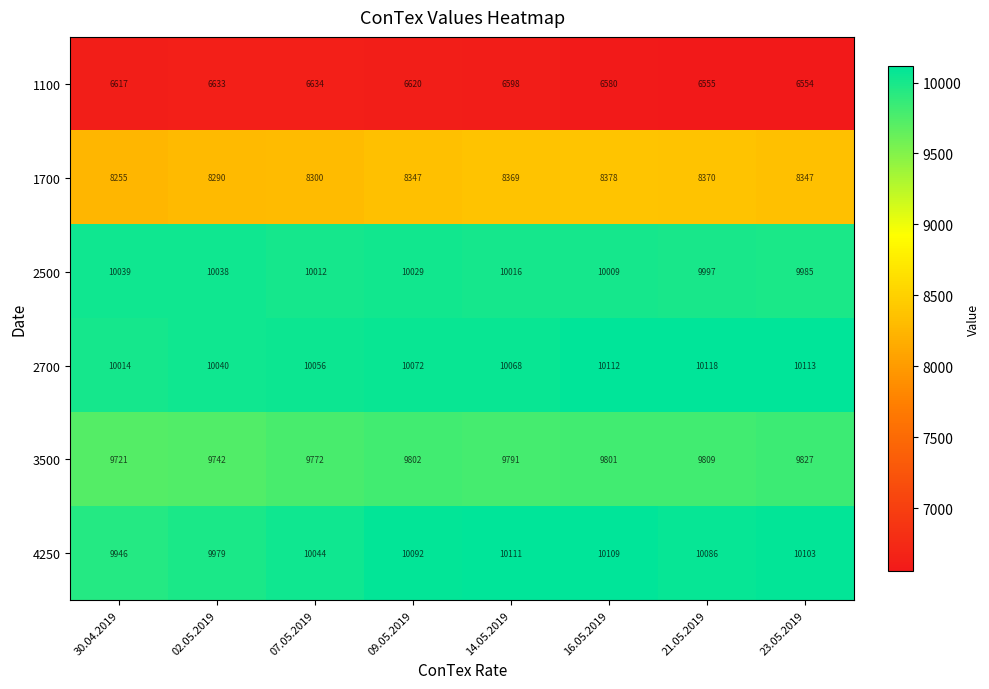

How many values in the 3500 series are below 9801?

4